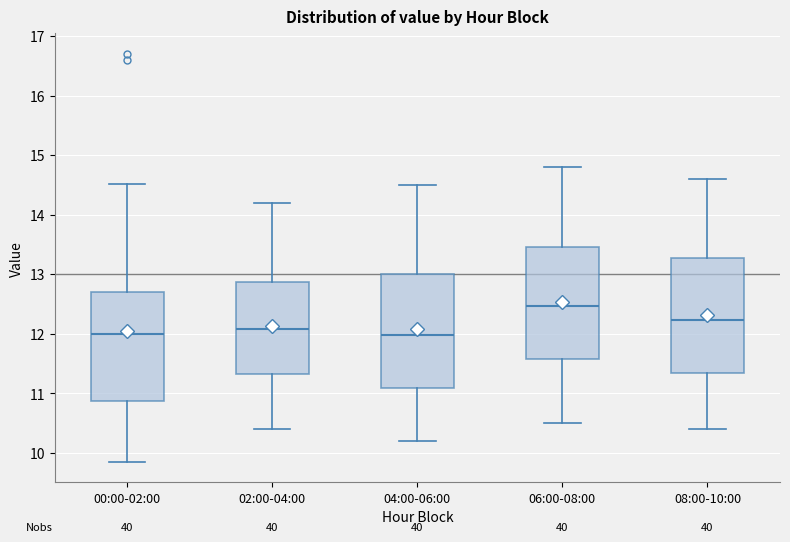

Reading left to right, read every box against the y-axis: the position of its median line, the range the box covers, and the ends of its whiskers. The values are not printed on the chart, so give them approximately, as read against the axis.

00:00-02:00: median 12.0, box 10.9 to 12.7, whiskers 9.9 to 14.5
02:00-04:00: median 12.1, box 11.3 to 12.9, whiskers 10.4 to 14.2
04:00-06:00: median 12.0, box 11.1 to 13.0, whiskers 10.2 to 14.5
06:00-08:00: median 12.5, box 11.6 to 13.5, whiskers 10.5 to 14.8
08:00-10:00: median 12.2, box 11.4 to 13.3, whiskers 10.4 to 14.6